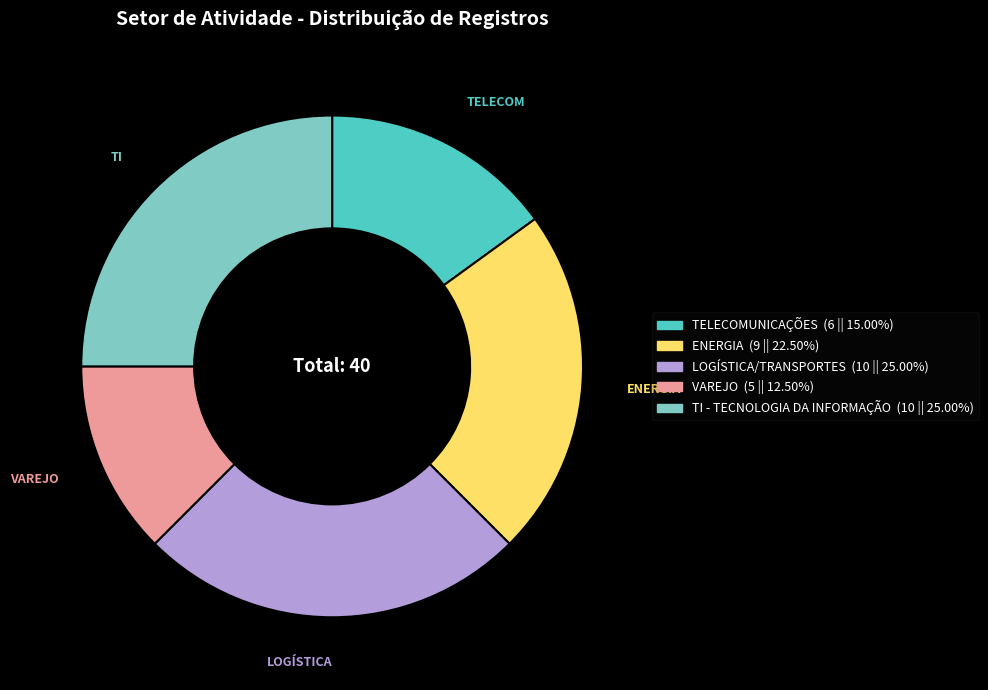

What is the smallest slice in the pie chart?

VAREJO